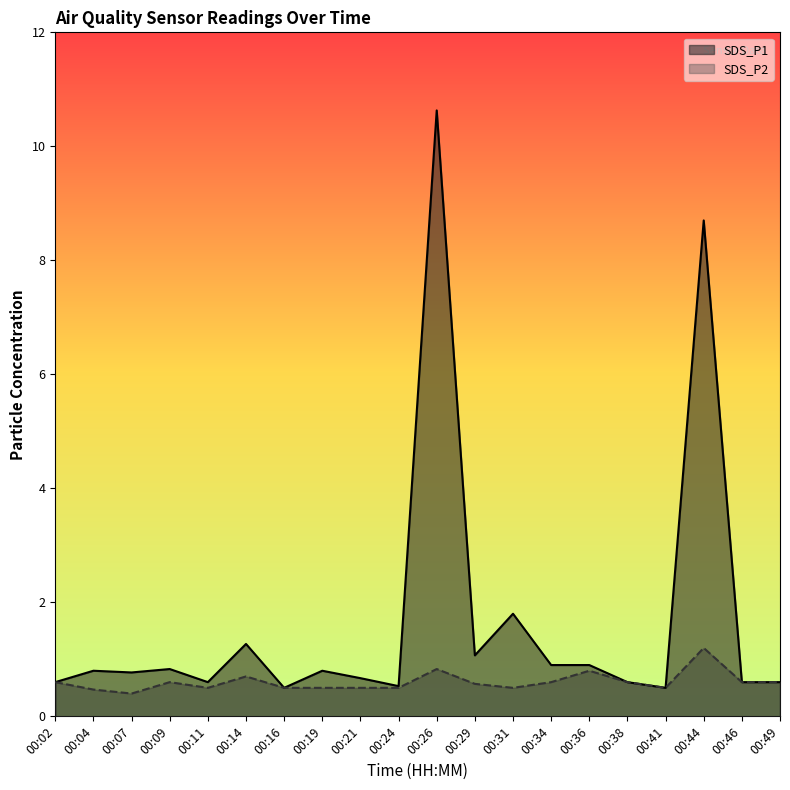

Reading left to right, list all the values displayed in this chart.

SDS_P1: 0.6	0.8	0.8	0.8	0.6	1.3	0.5	0.8	0.7	0.5	10.6	1.1	1.8	0.9	0.9	0.6	0.5	8.7	0.6	0.6
SDS_P2: 0.6	0.5	0.4	0.6	0.5	0.7	0.5	0.5	0.5	0.5	0.8	0.6	0.5	0.6	0.8	0.6	0.5	1.2	0.6	0.6